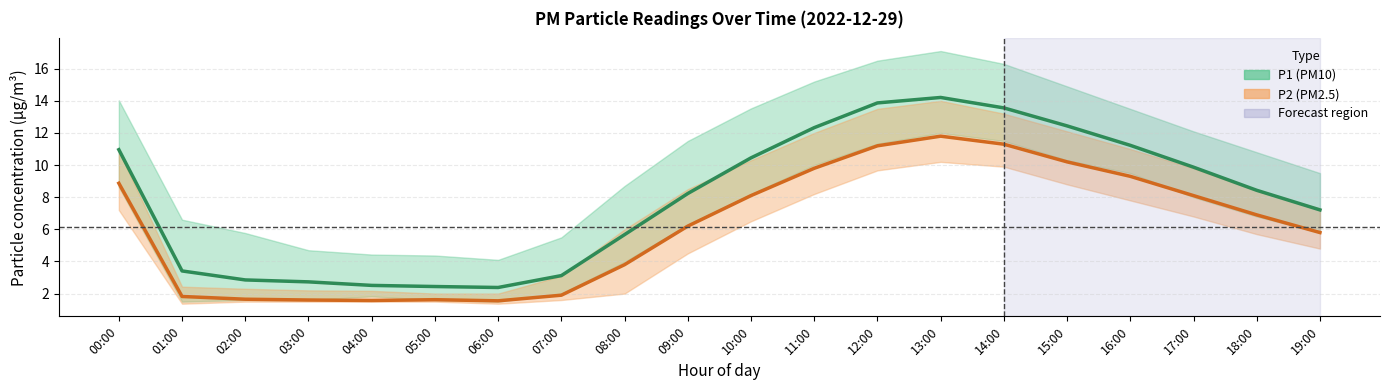

True or false: P1 (PM10) and P2 (PM2.5) cross at least once.

False